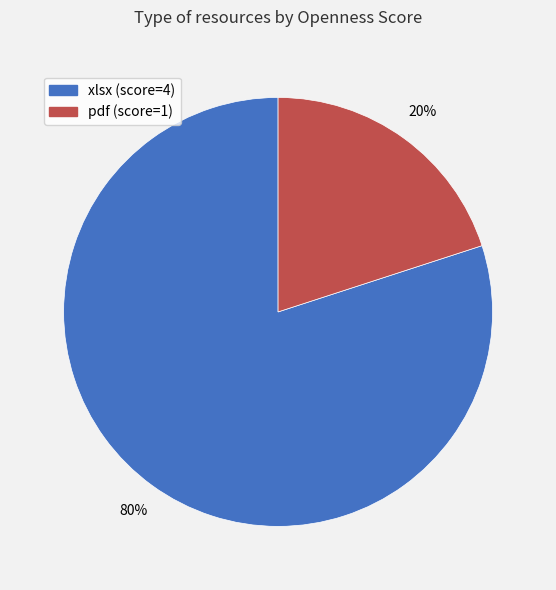

Which has a higher value, xlsx (score=4) or pdf (score=1)?

xlsx (score=4)